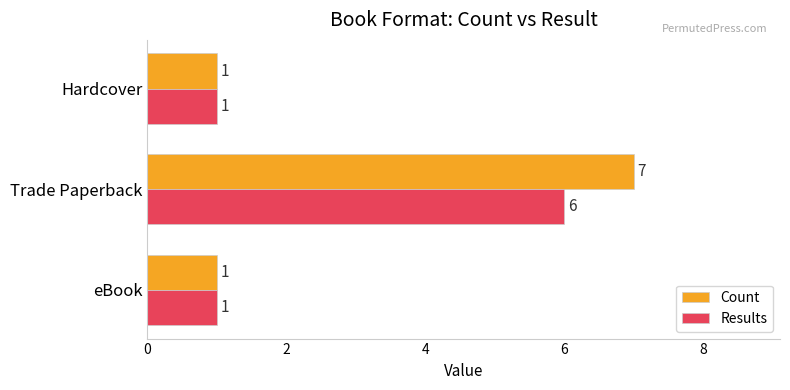

What is the average value of the Results series?

3